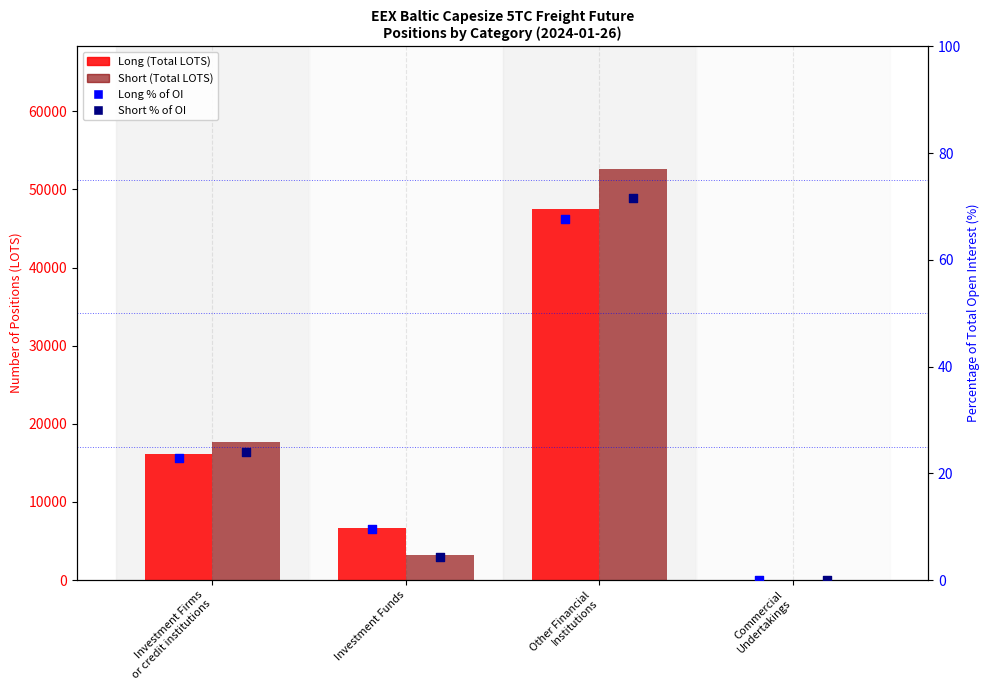

What is the total value across all series at Investment Firms
or credit institutions?

33828.8